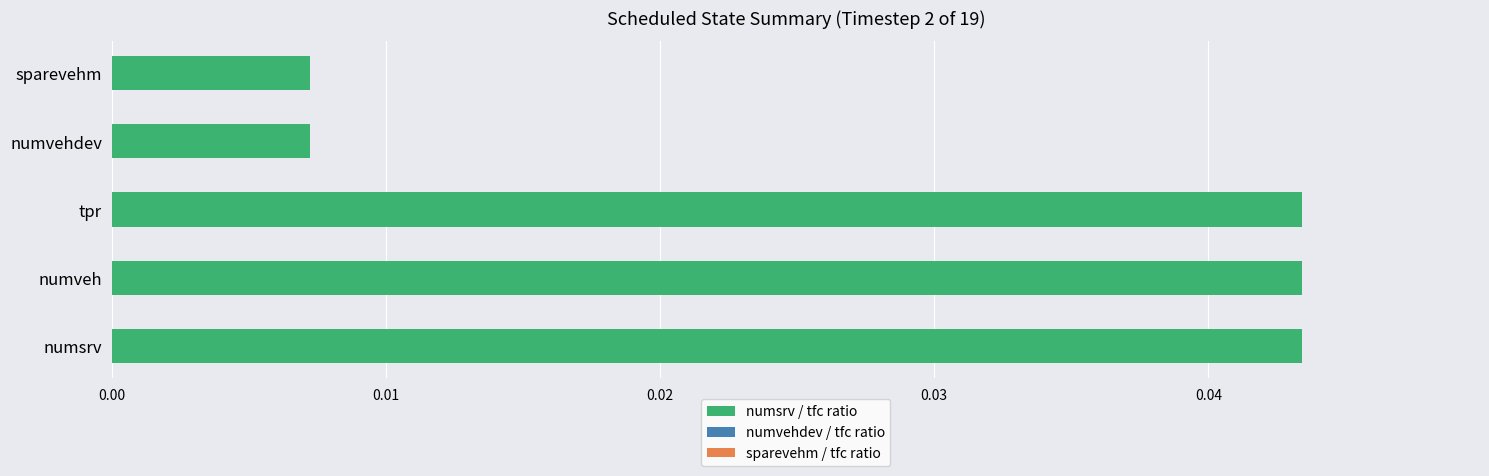

The chart shows a value of 0.1 at numsrv. True or false?

False